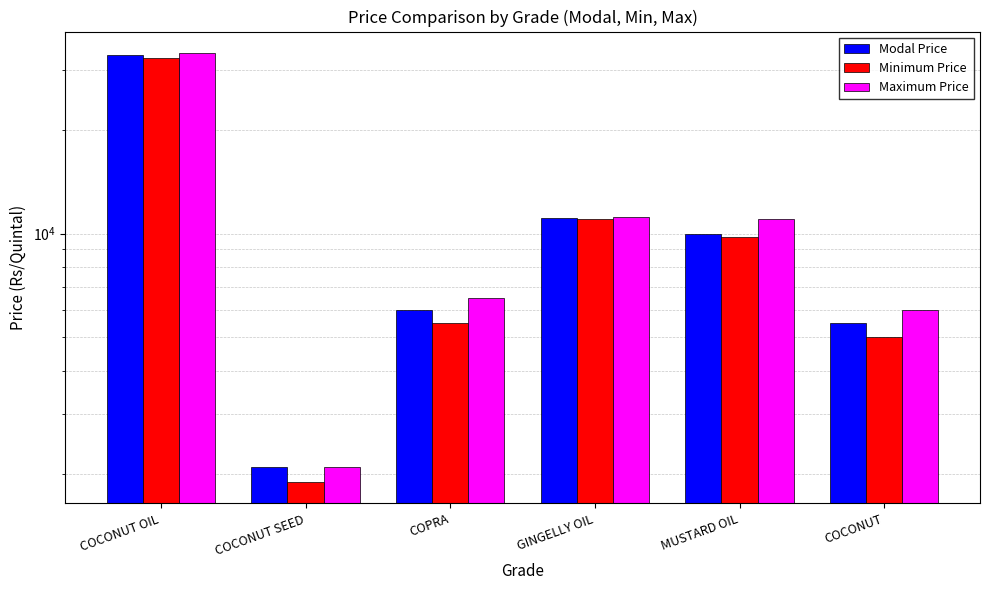

Reading right to left, extract all data points from this chart.

Modal Price: 5500	9950	11100	6000	2100	33000
Minimum Price: 5000	9810	11000	5500	1900	32500
Maximum Price: 6000	11000	11200	6500	2100	33500